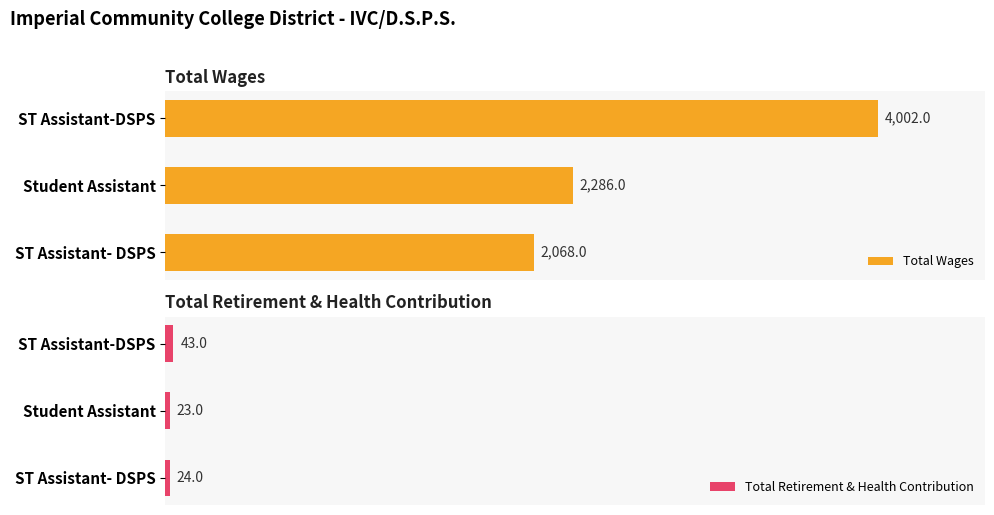

Which category has the highest value in the Total Retirement & Health Contribution series?

ST Assistant-DSPS